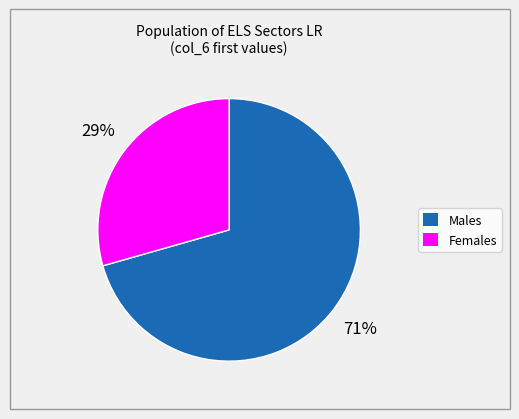

To the nearest percent, what is the average slice percentage?

50%